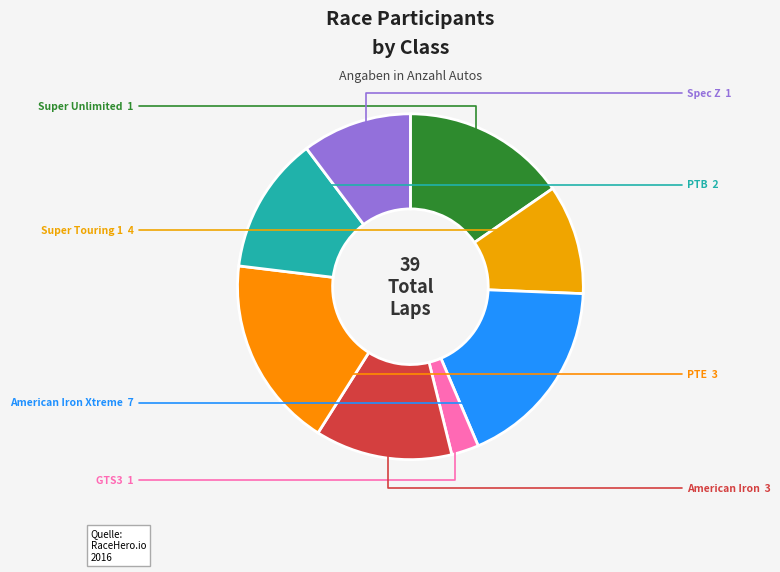

Does Super Touring 1 represent more than half of the total?

No